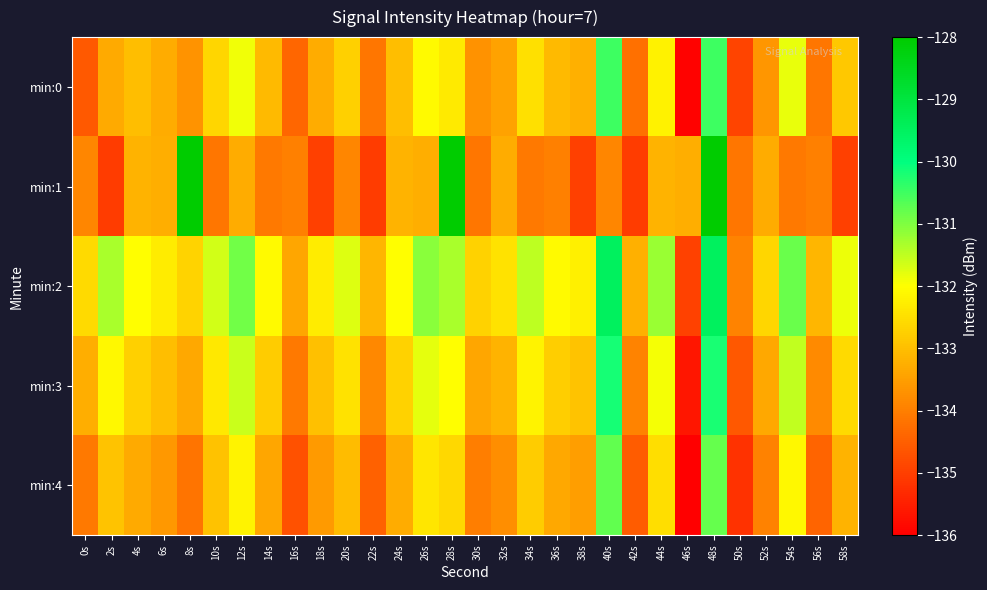

At 36s, list the series in order from smallest to largest.

min:1, min:4, min:0, min:3, min:2